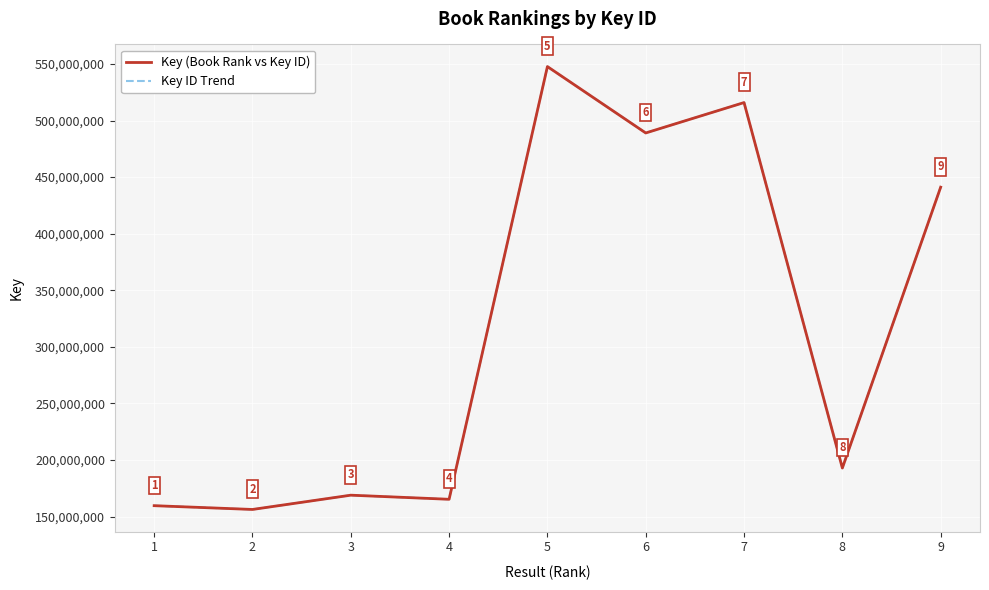

Does the chart display data point markers on the line(s)?

No